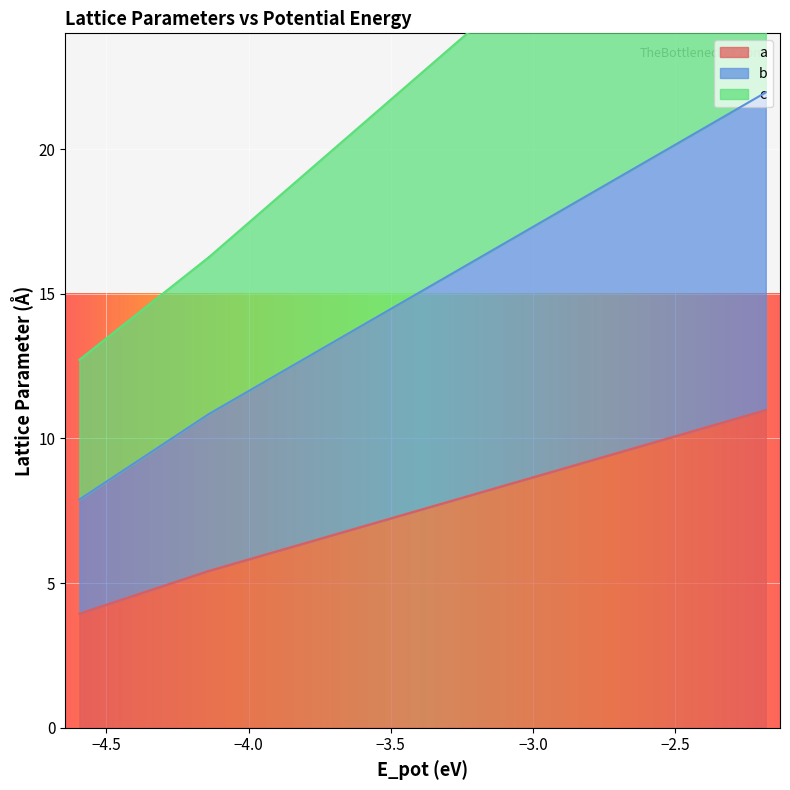

Count the number of categories in the chart.

7